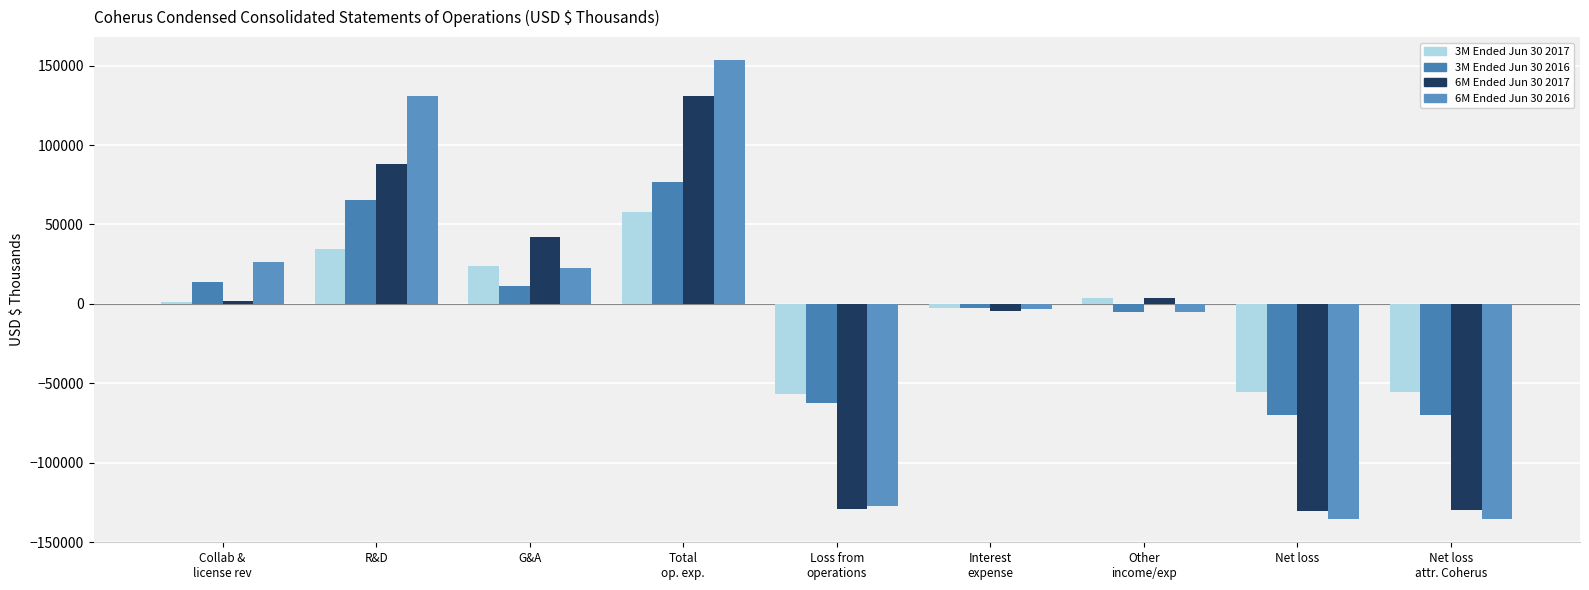

How many bars are there in total?

36